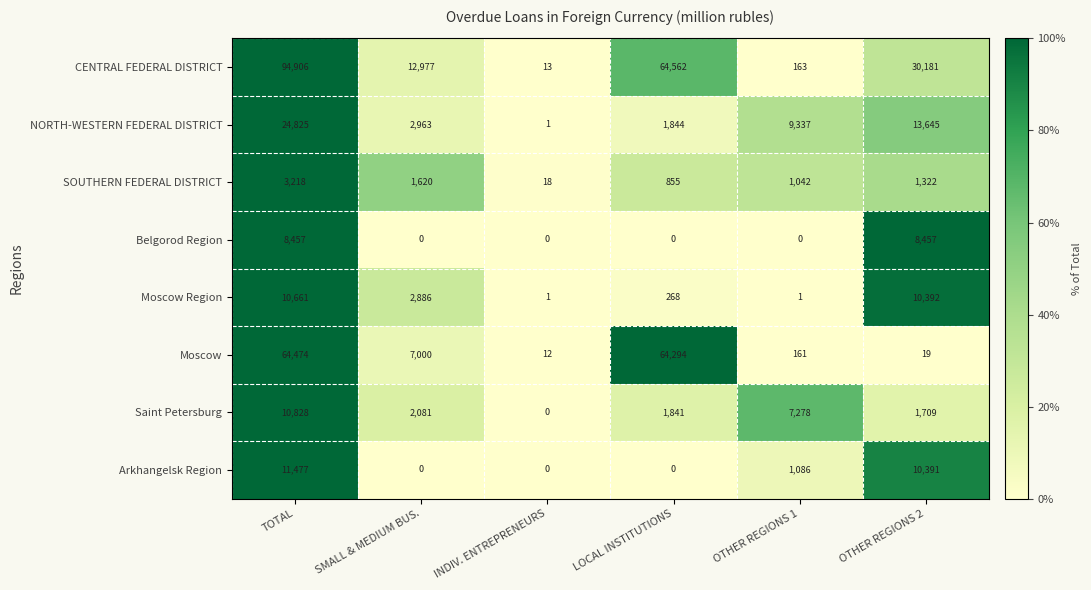

Rank the series by their maximum value, from lowest to highest.

SOUTHERN FEDERAL DISTRICT, Belgorod Region, Moscow Region, Saint Petersburg, Arkhangelsk Region, NORTH-WESTERN FEDERAL DISTRICT, Moscow, CENTRAL FEDERAL DISTRICT